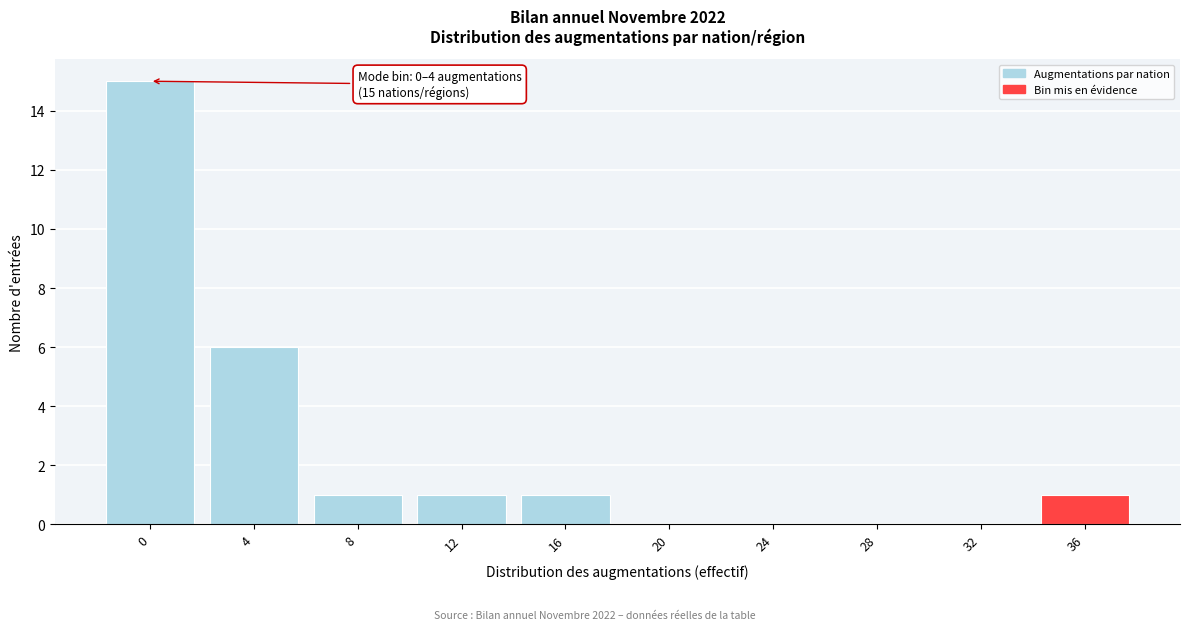

Reading right to left, extract all data points from this chart.

36=1	32=0	28=0	24=0	20=0	16=1	12=1	8=1	4=6	0=15